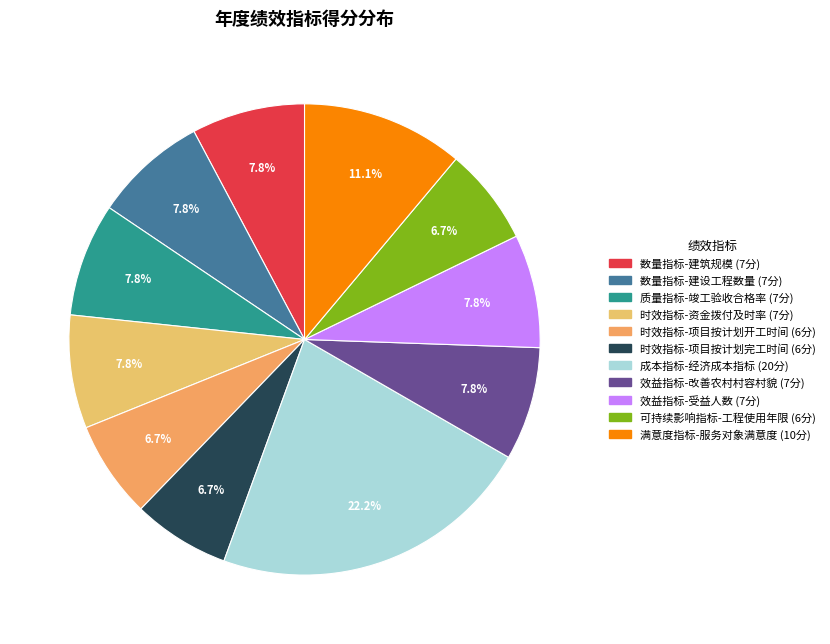

The 满意度指标-服务对象满意度 slice represents 11% of the pie. True or false?

True